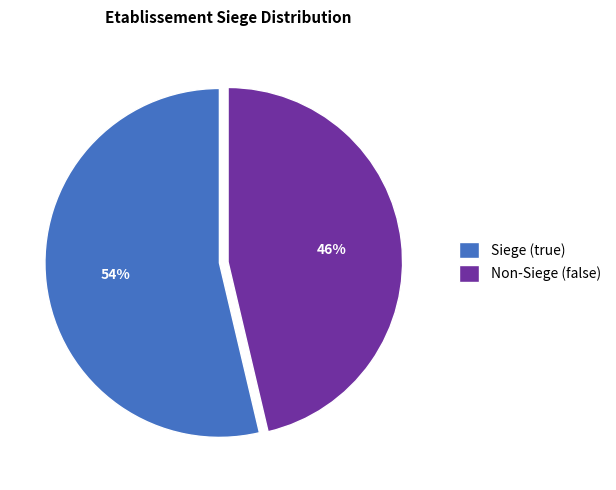

Is the sum of Non-Siege (false) and Siege (true) greater than half?

Yes